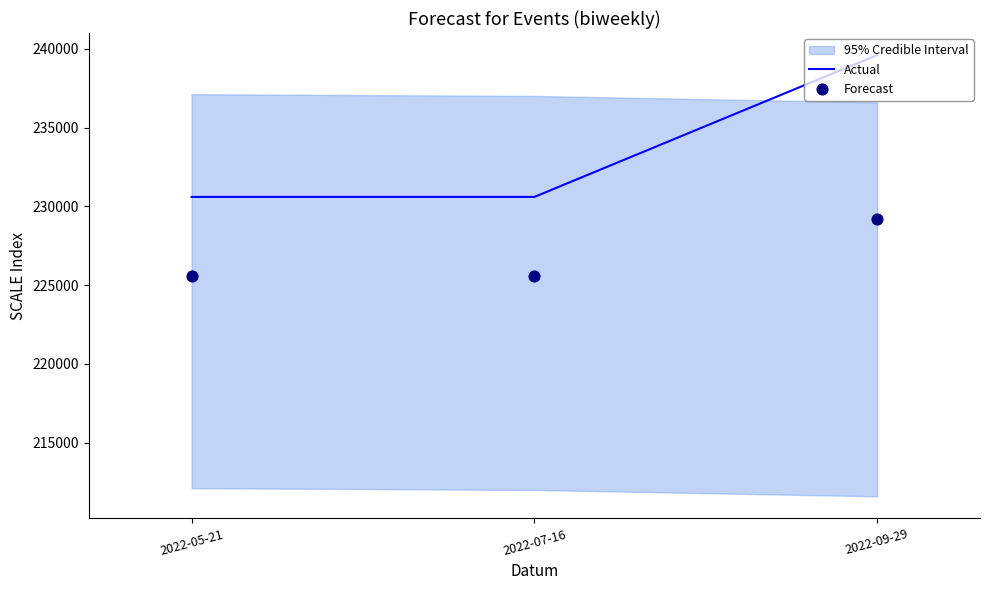

Which series reaches the maximum Y coordinate?

Actual